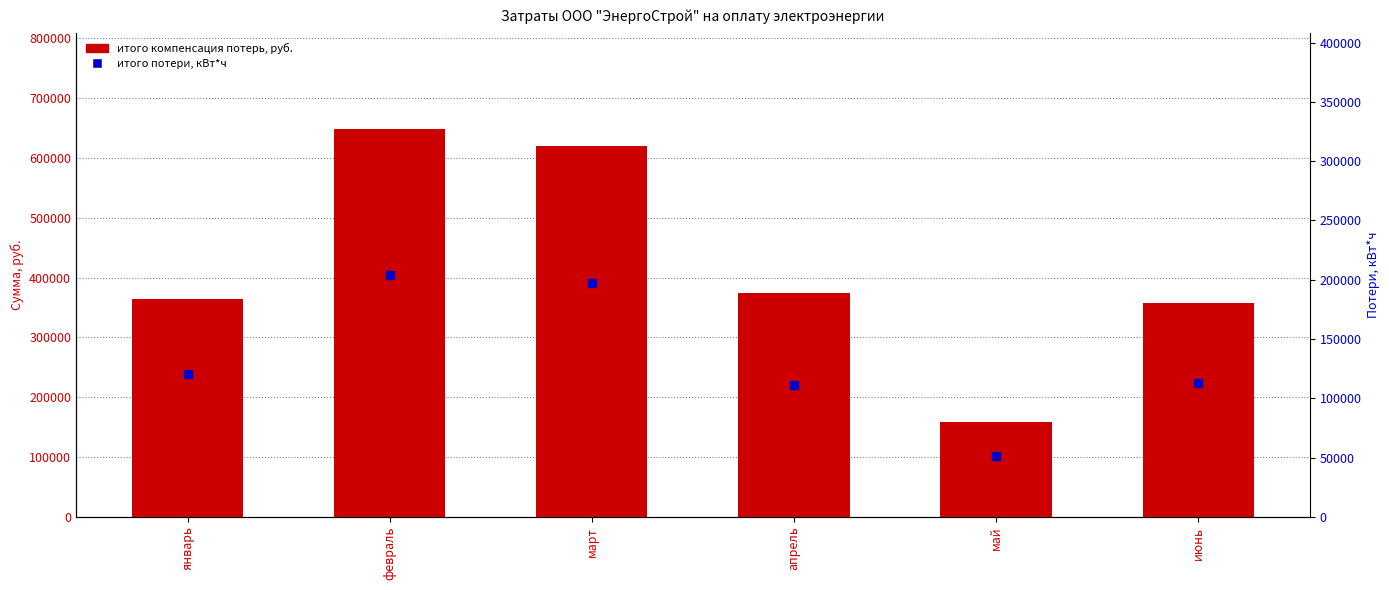

Is the value of итого компенсация потерь, руб. at январь greater than the value of итого потери, кВт*ч at январь?

Yes